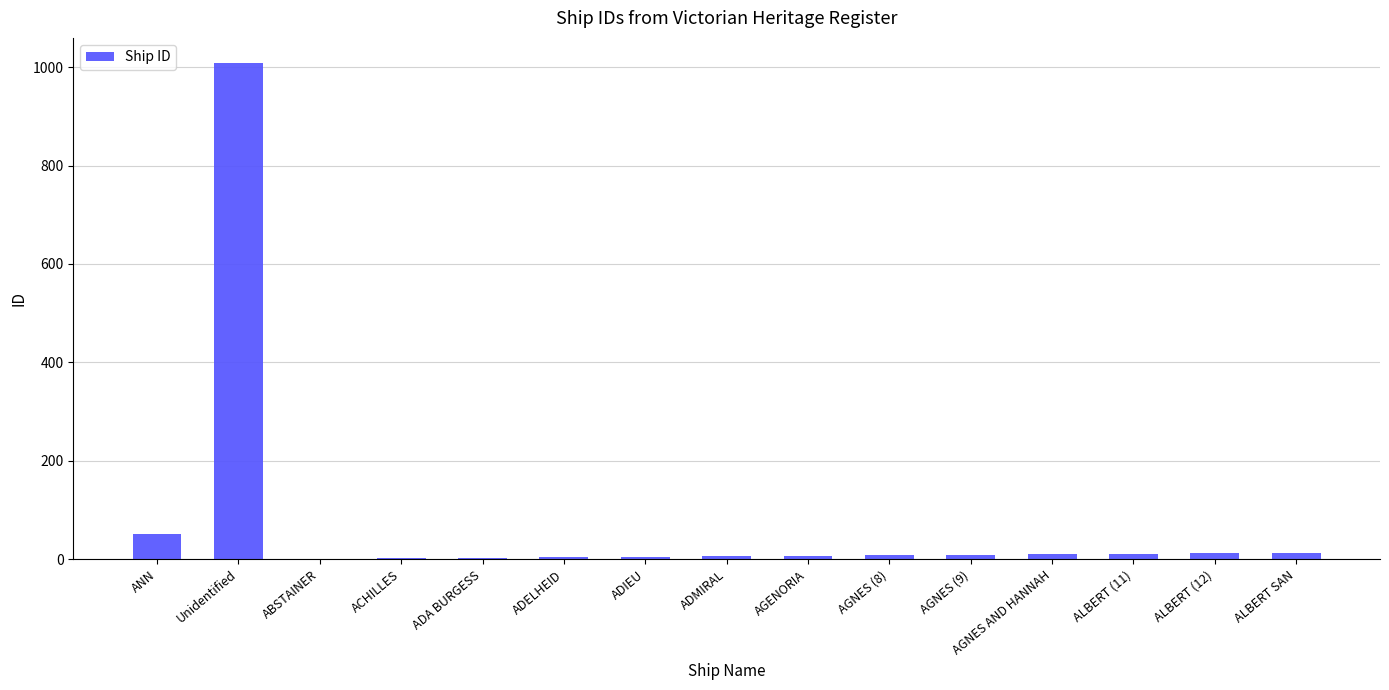

Are the bars horizontal?

No